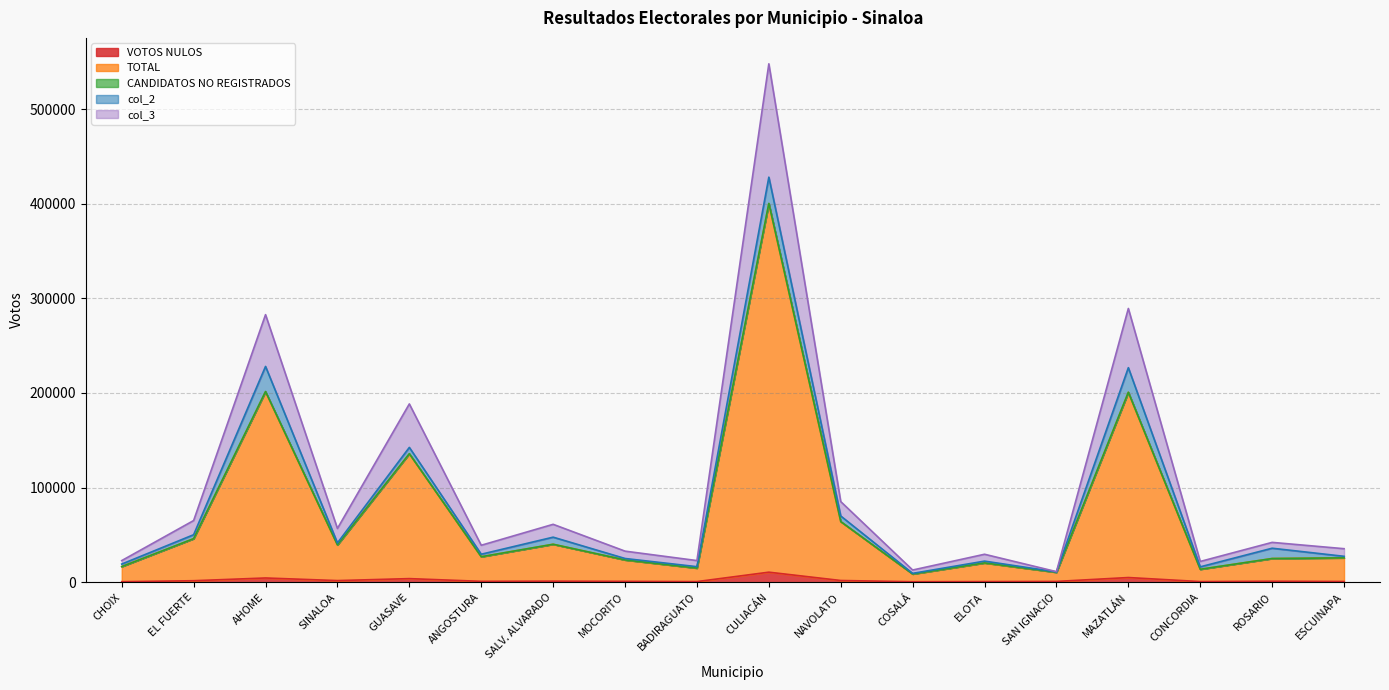

What is the label of the 14th point from the left?

SAN IGNACIO